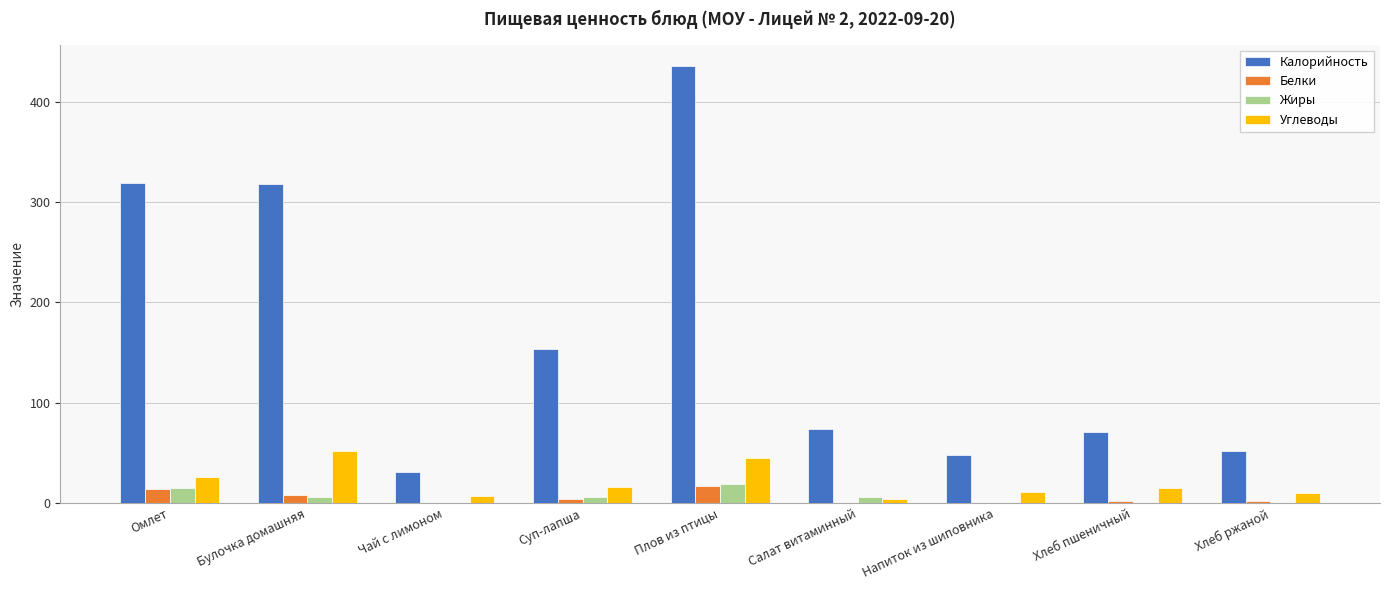

Is it true that Калорийность equals 561.5 at Омлет?

False